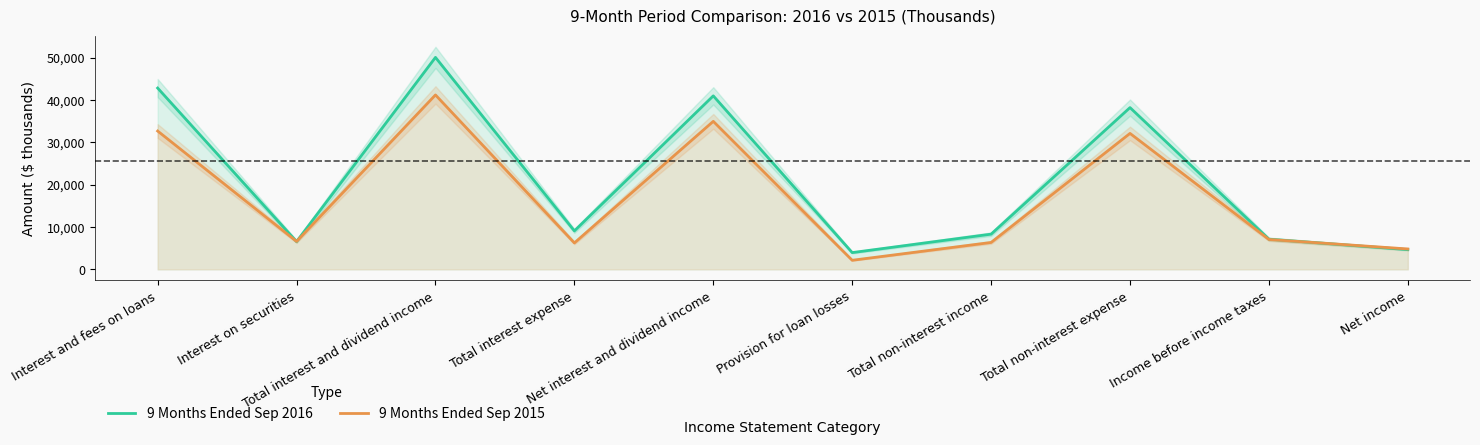

At which label does 9 Months Ended Sep 2016 first exceed 9092?

Interest and fees on loans